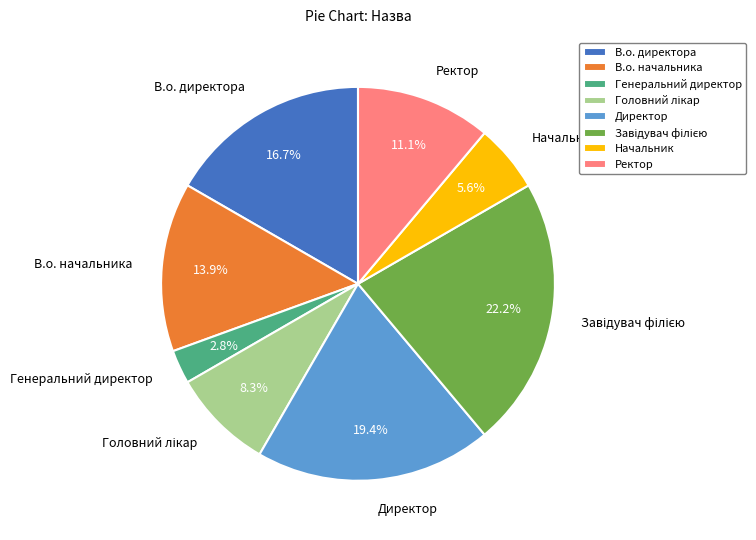

What portion of the pie excludes Начальник?

94.4%